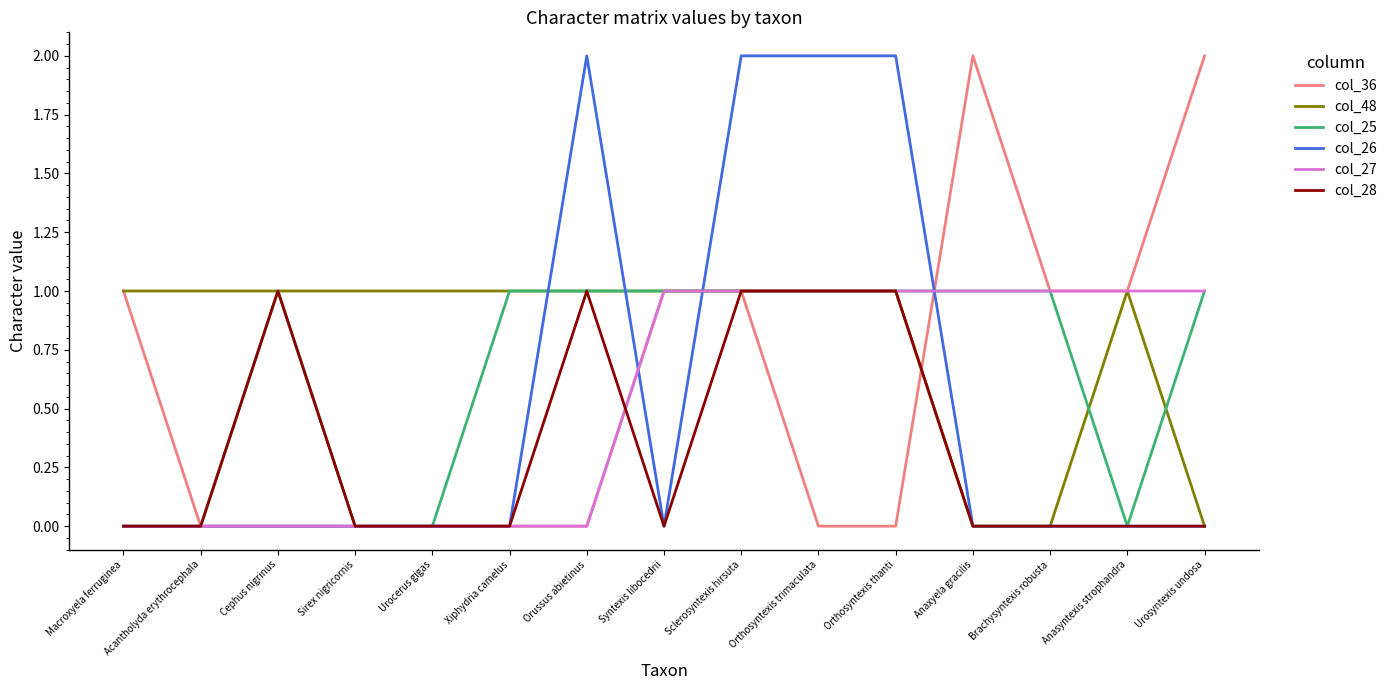

What position from the left is Sclerosyntexis hirsuta?

9